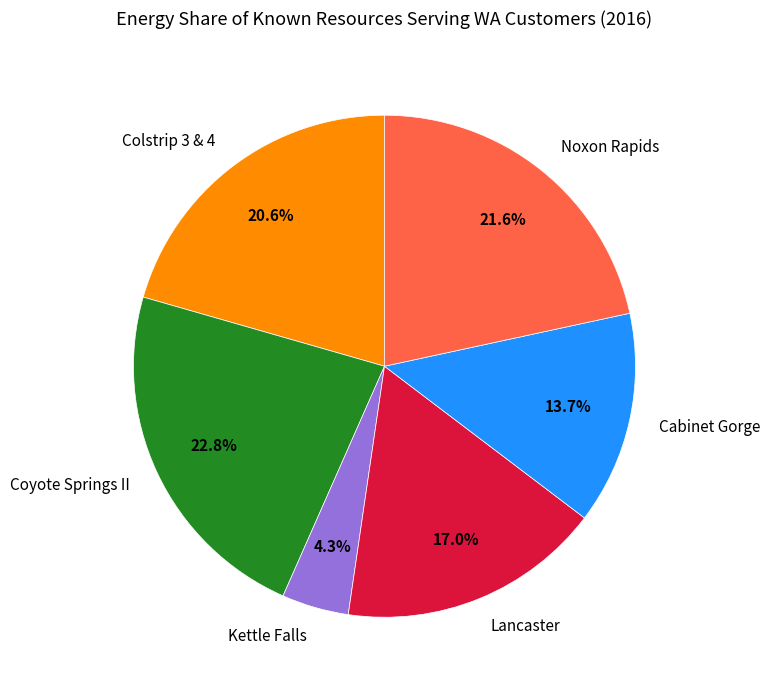

Rank the categories by value from lowest to highest.

Kettle Falls, Cabinet Gorge, Lancaster, Colstrip 3 & 4, Noxon Rapids, Coyote Springs II